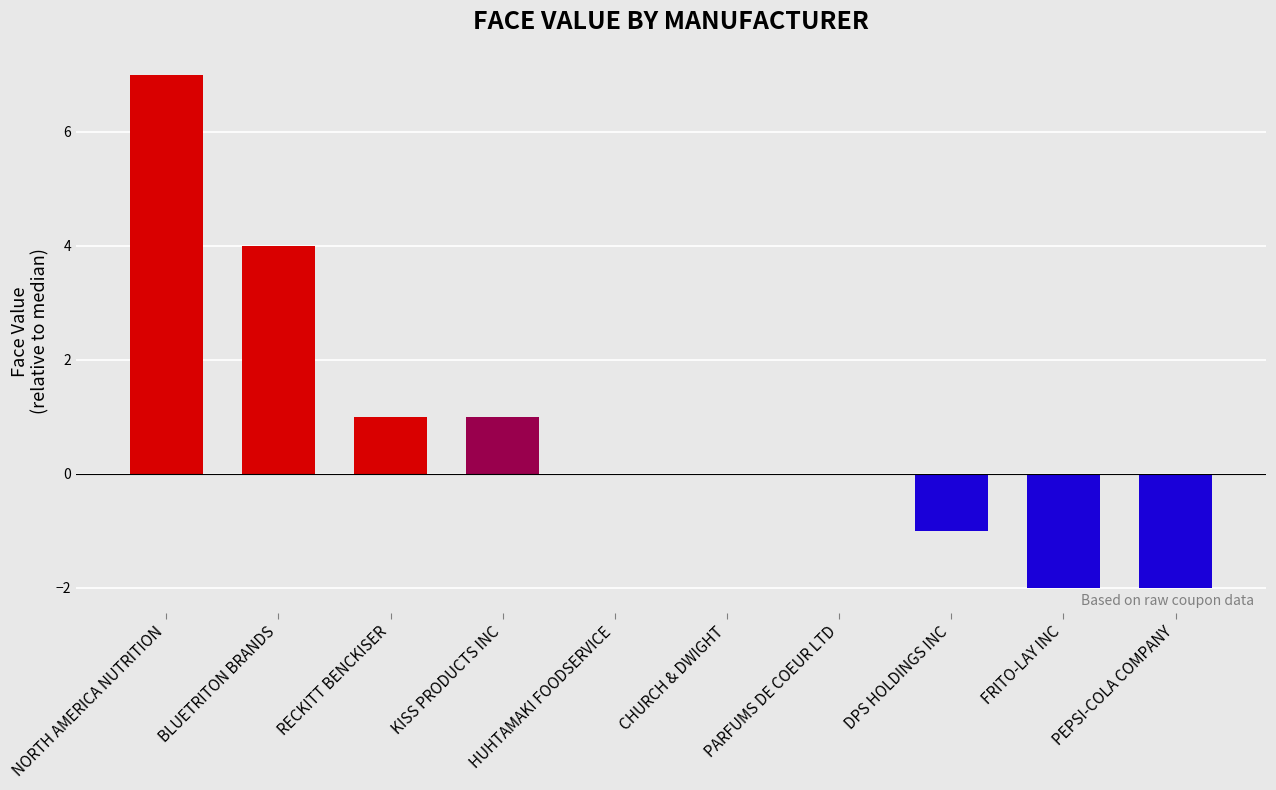

Count the number of data series in this chart.

1